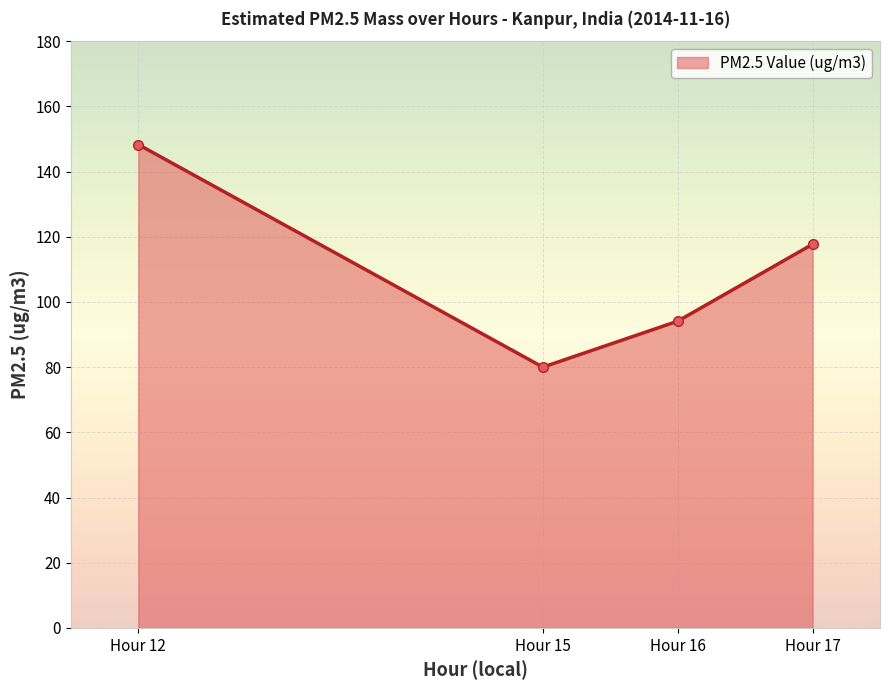

What is the value of the 2nd point from the left?

80.0